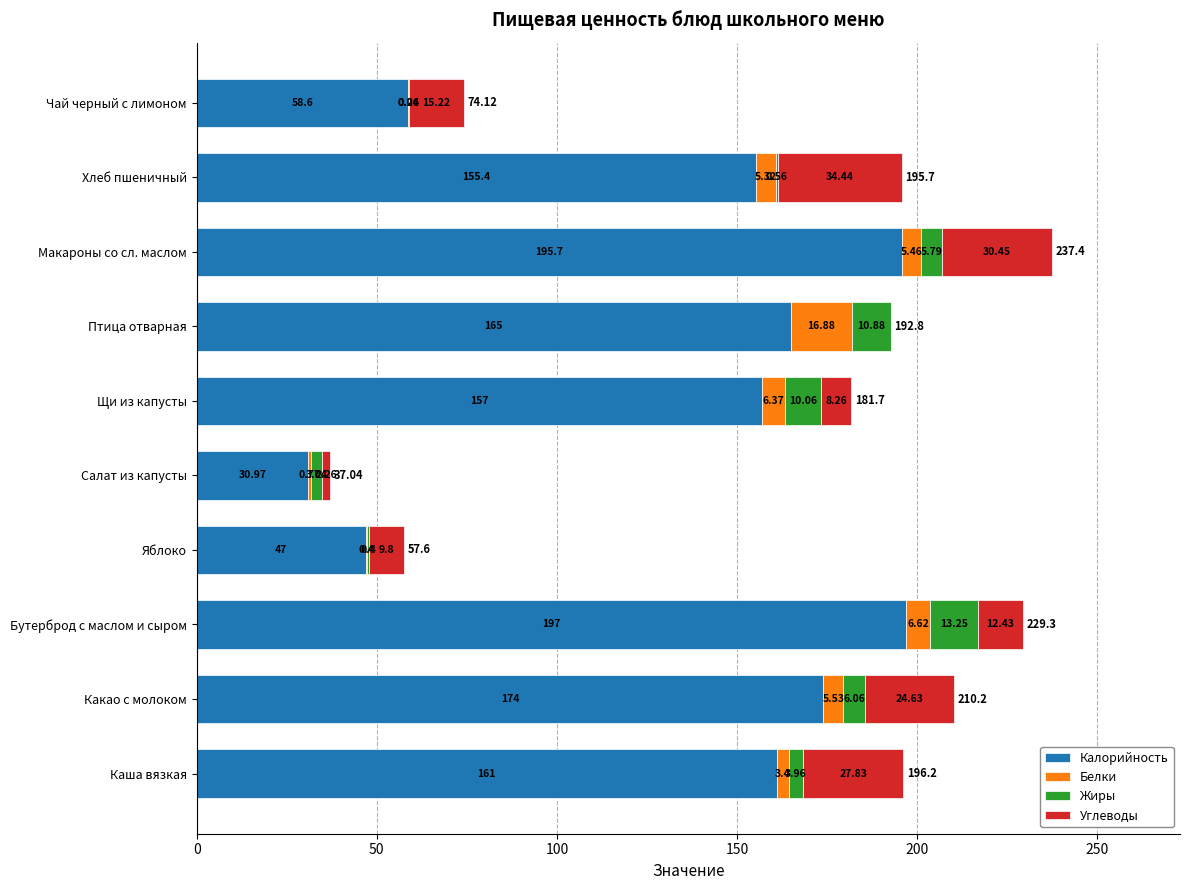

What is the total value across all series at Щи из капусты?

181.7